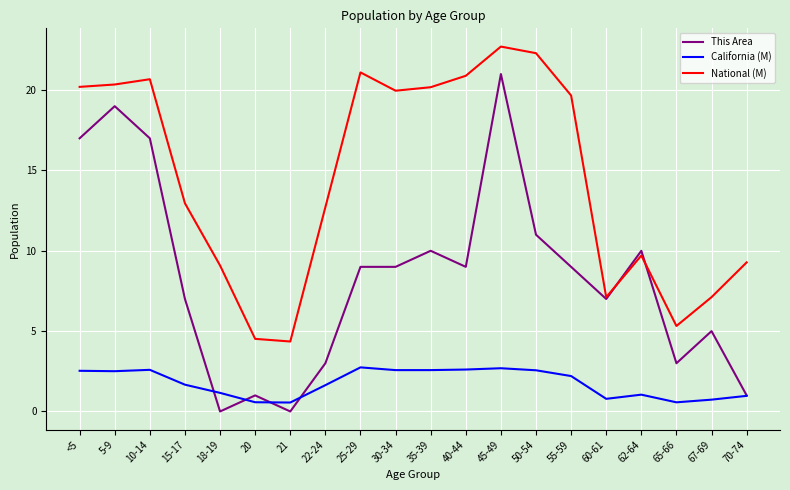

Rank the series by their average value, from lowest to highest.

California (M), This Area, National (M)